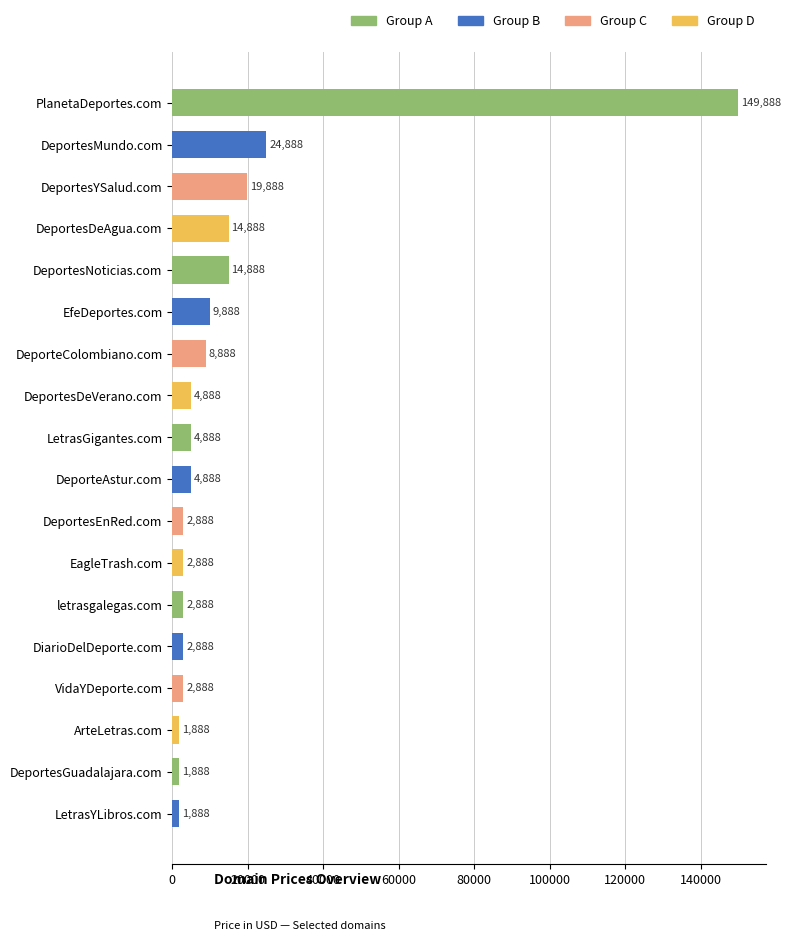

What is the change in value from DeportesDeAgua.com to DeportesDeVerano.com?

-10000